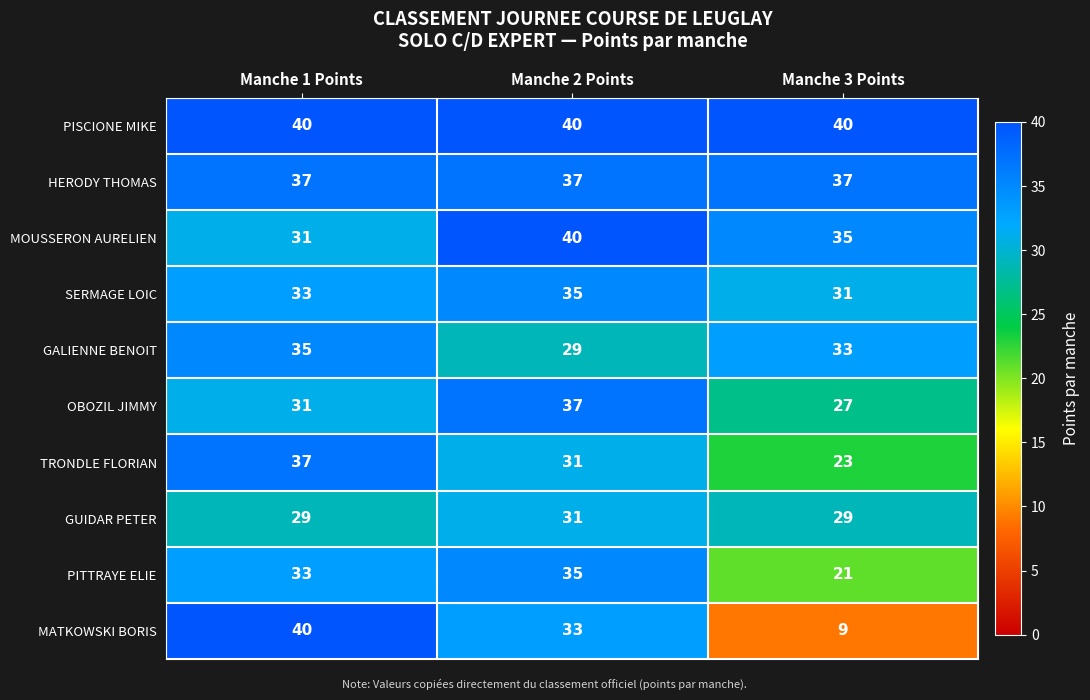

At how many categories does at least one series exceed 11?

3